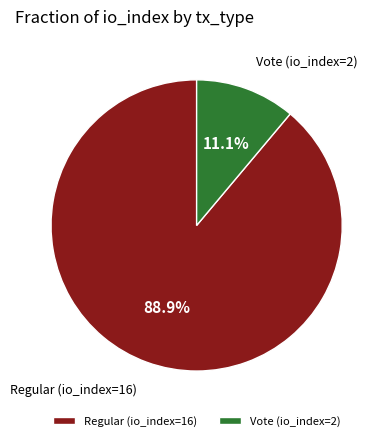

To the nearest percent, what is the difference between the largest and smallest slice percentages?

78%